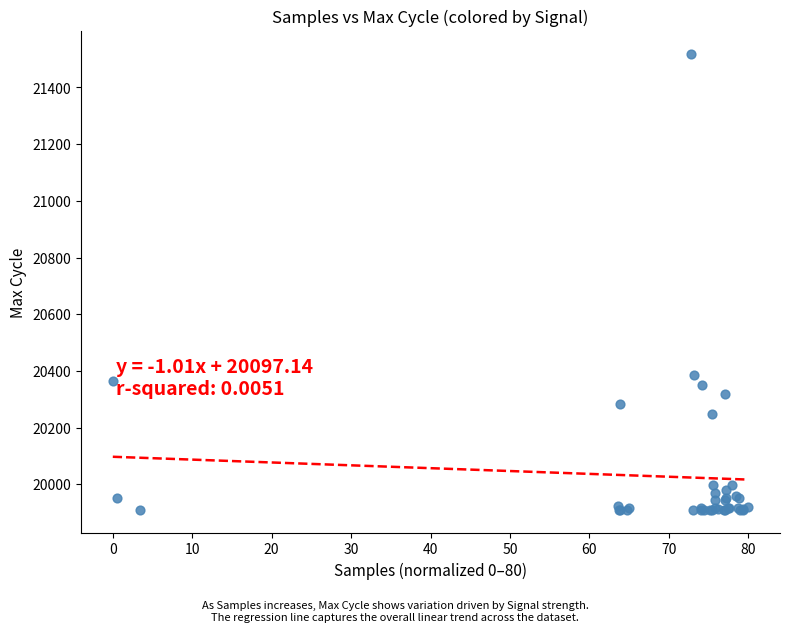

What Y value in the scatter plot is closest to 20714?

20387